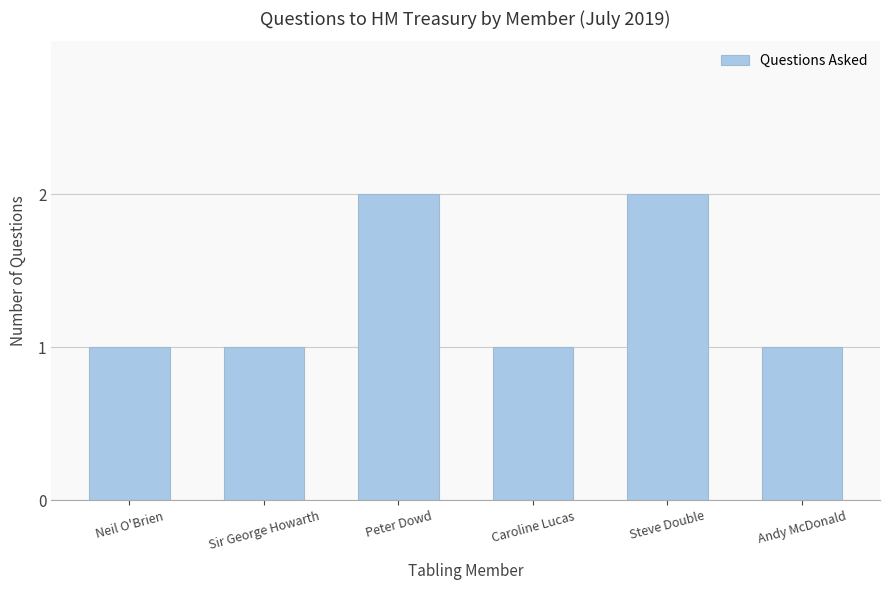

What is the change in value from Sir George Howarth to Steve Double?

+1